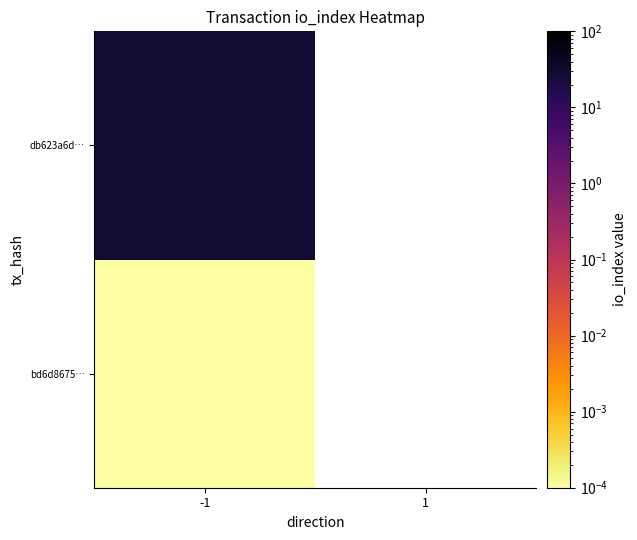

How many positive values does the bd6d8675… series have?

1